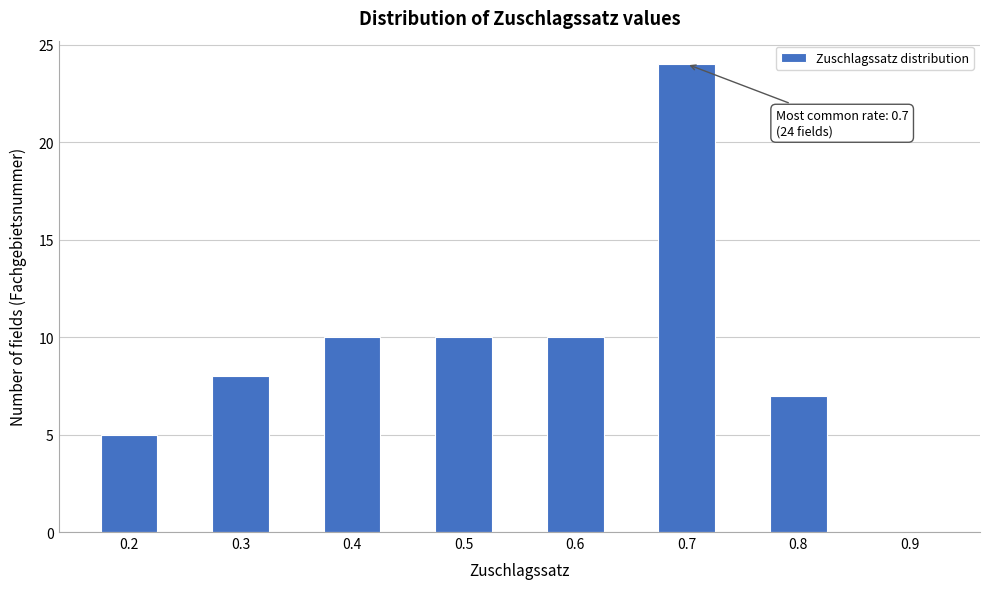

Which range on the x-axis has the tallest bar?

0.65 to 0.75